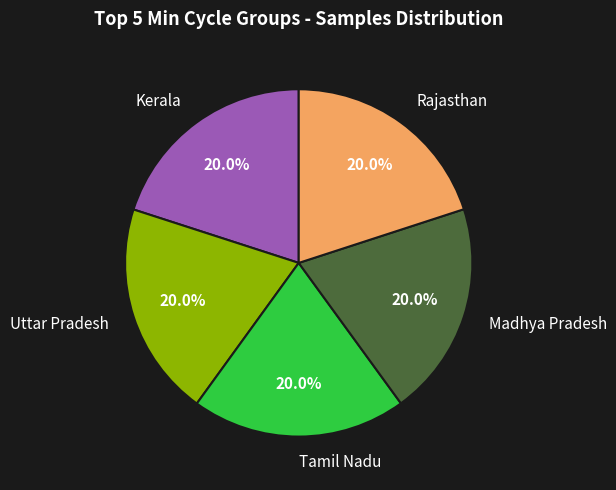

Does any single category account for the majority?

No